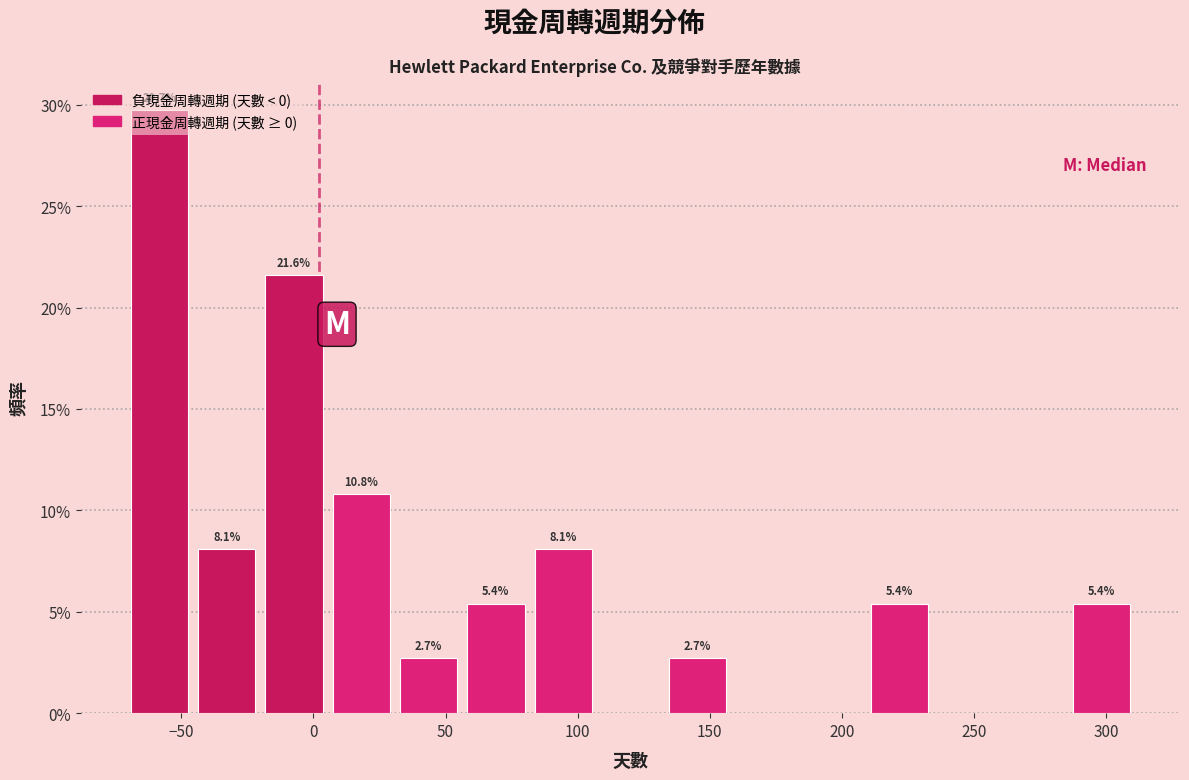

Which range on the x-axis has the tallest bar?

-70 to -45